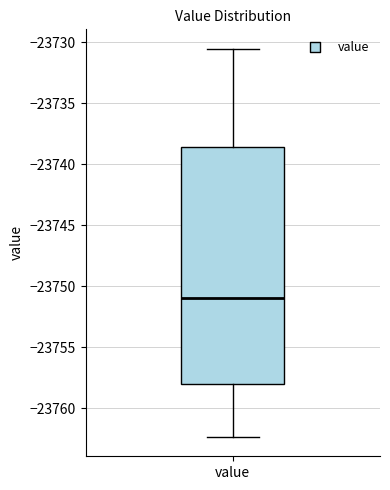

Read this box plot against the y-axis: the position of the median line, the range covered by the box, and the ends of both whiskers. The values are not printed on the chart, so give them approximately, as read against the axis.

median -23751.0, box -23758.0 to -23738.5, whiskers -23762.5 to -23730.5